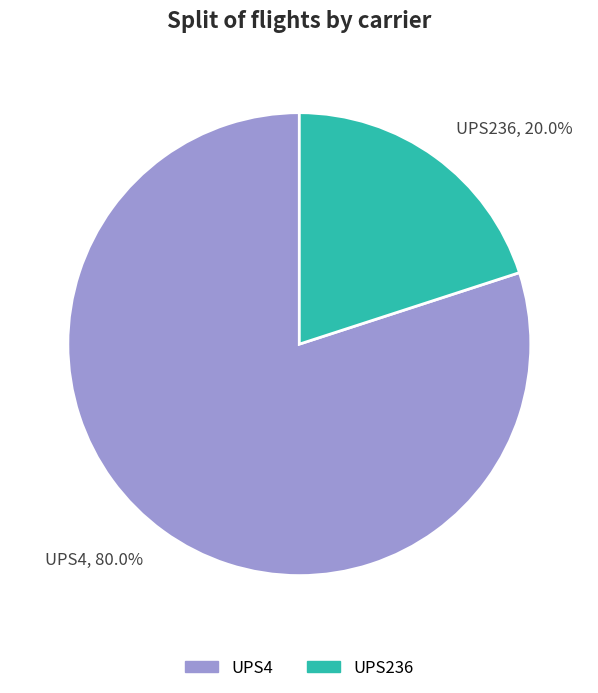

What percentage is the UPS4 slice, to the nearest percent?

80%